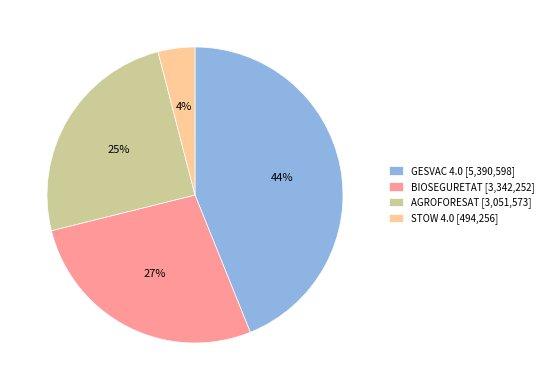

How many segments does this pie chart have?

4